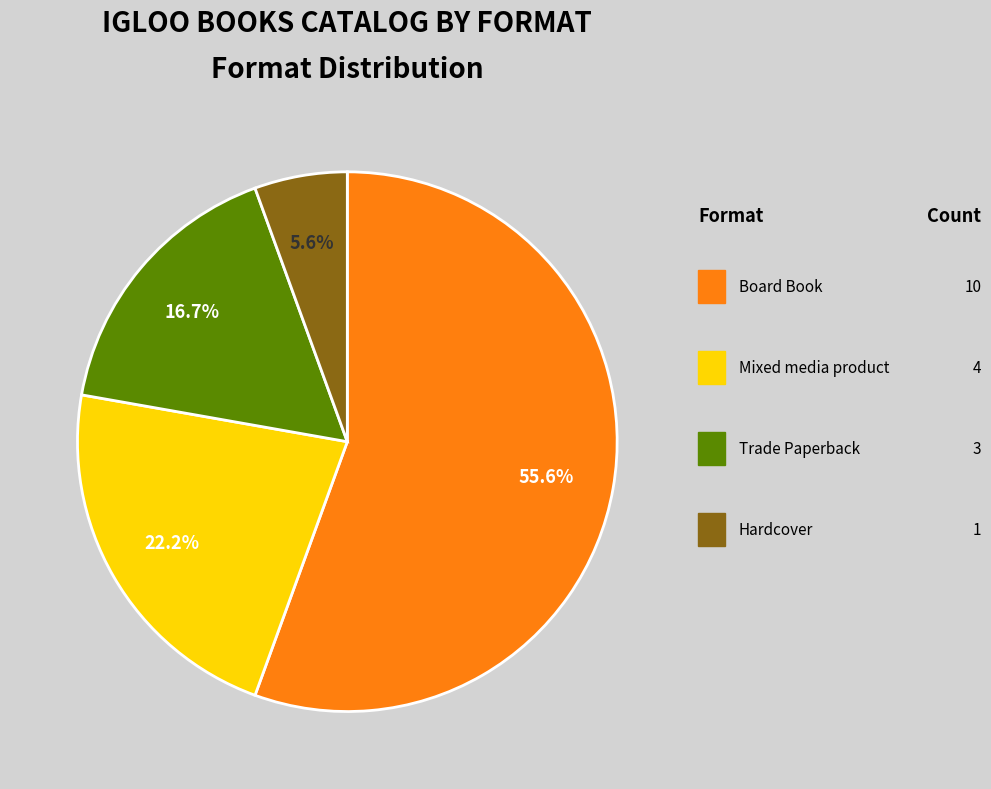

Does any single category account for the majority?

Yes